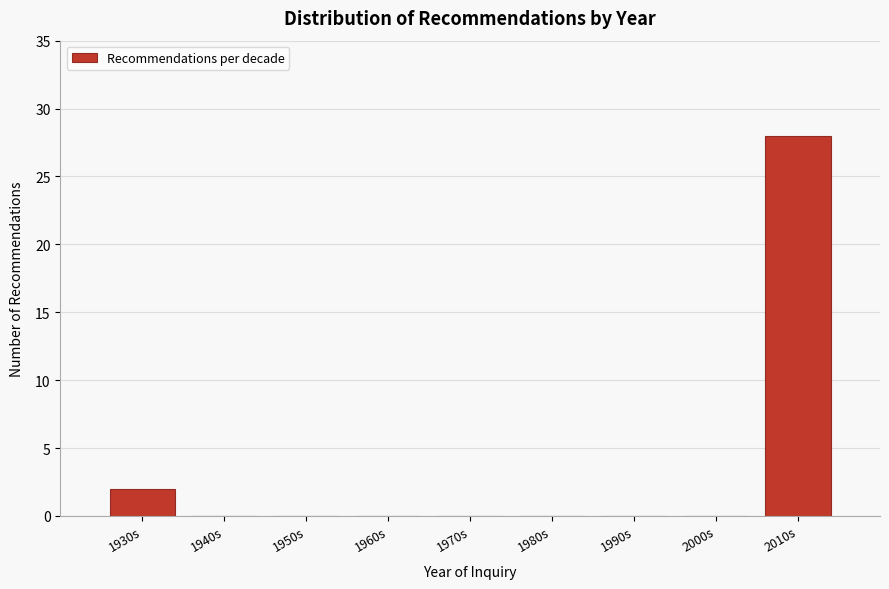

Reading left to right, what are all the values shown in this chart?

1930s=2	1940s=0	1950s=0	1960s=0	1970s=0	1980s=0	1990s=0	2000s=0	2010s=28